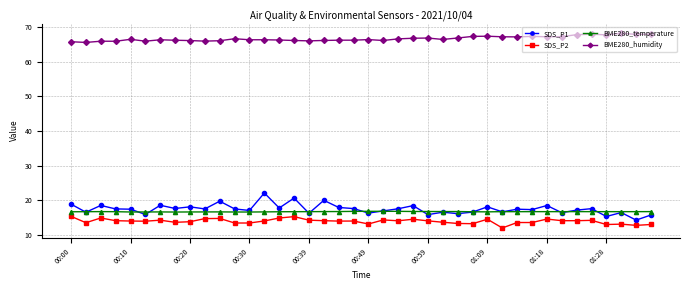

What is the lowest value of the BME280_humidity series?

65.6